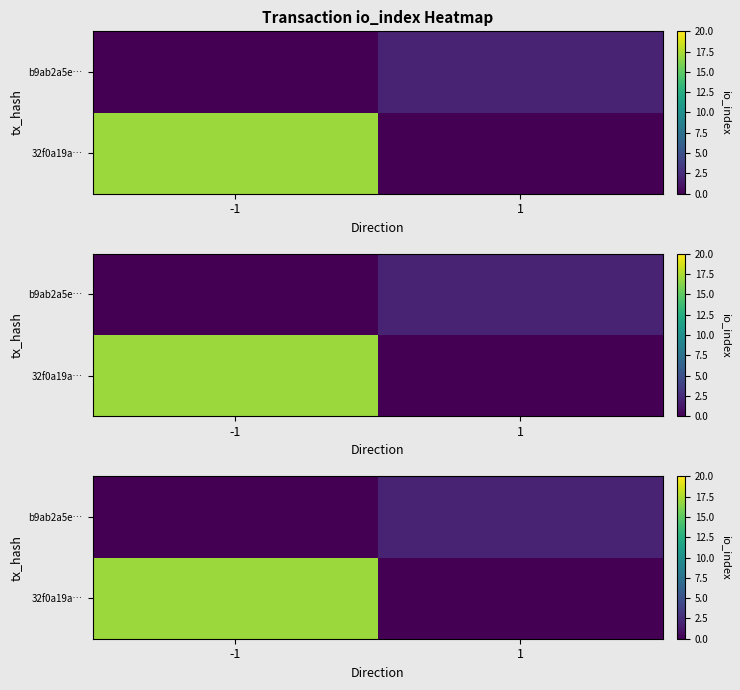

How many data points in b9ab2a5e… are less than 2?

1